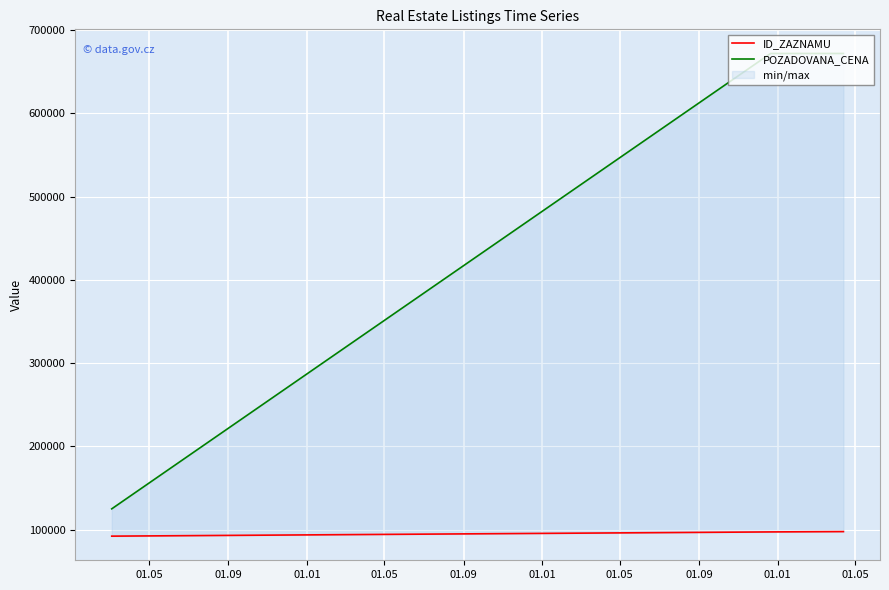

How many lines are shown in the chart?

2